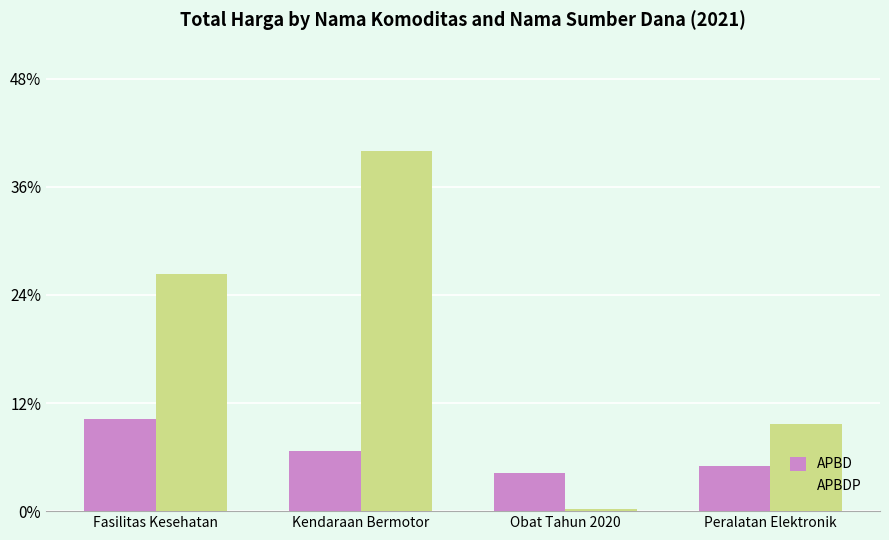

The APBDP series shows 19175000 at Obat Tahun 2020. True or false?

True